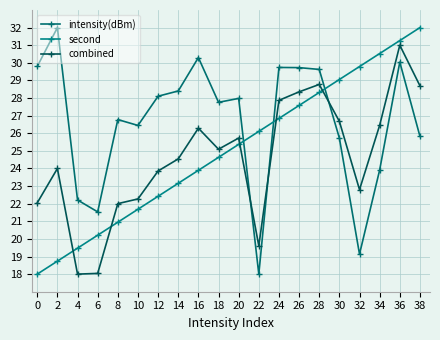

True or false: combined and second intersect in this chart.

True